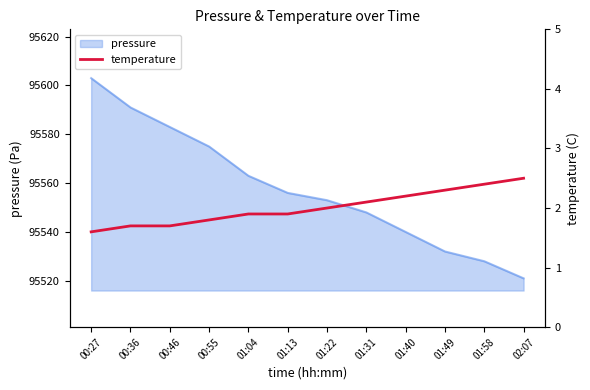

List the labels in order of pressure value, largest first.

00:27, 00:36, 00:46, 00:55, 01:04, 01:13, 01:22, 01:31, 01:40, 01:49, 01:58, 02:07